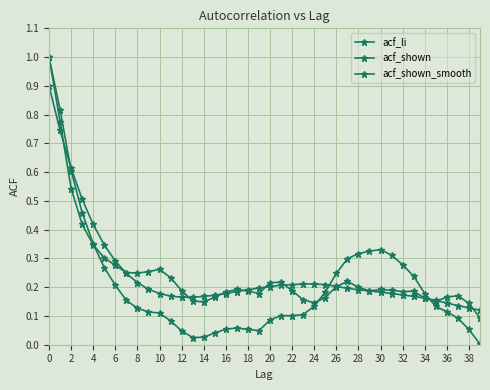

How many lines are shown in the chart?

3